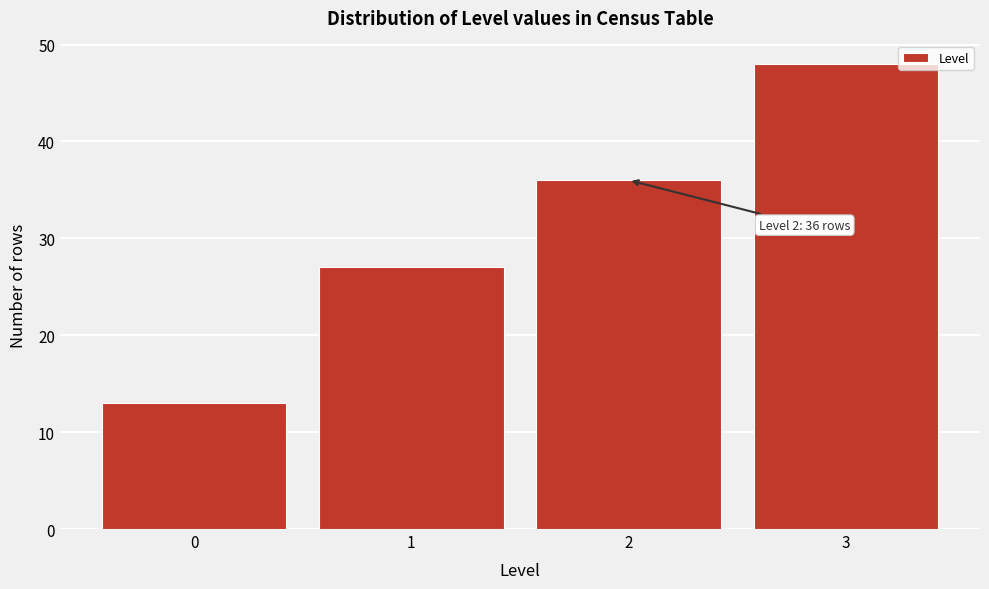

Which range on the x-axis has the tallest bar?

2.5 to 3.5